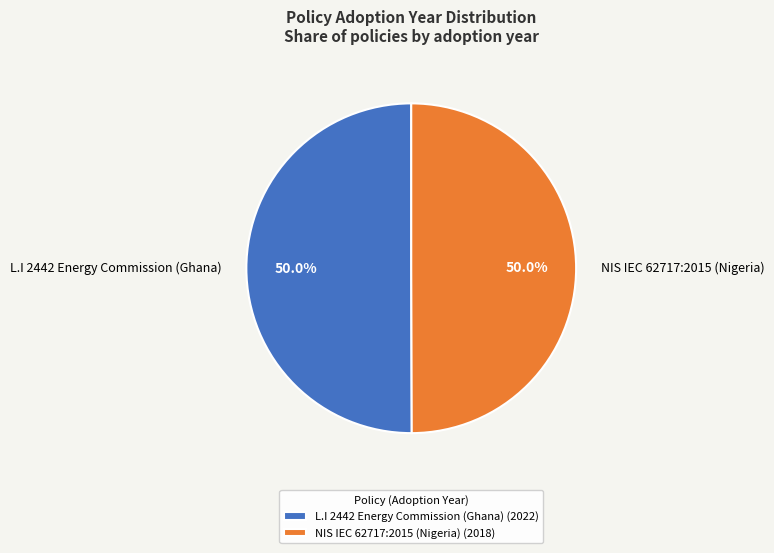

Combined, do NIS IEC 62717:2015 (Nigeria) and L.I 2442 Energy Commission (Ghana) account for over 50%?

Yes